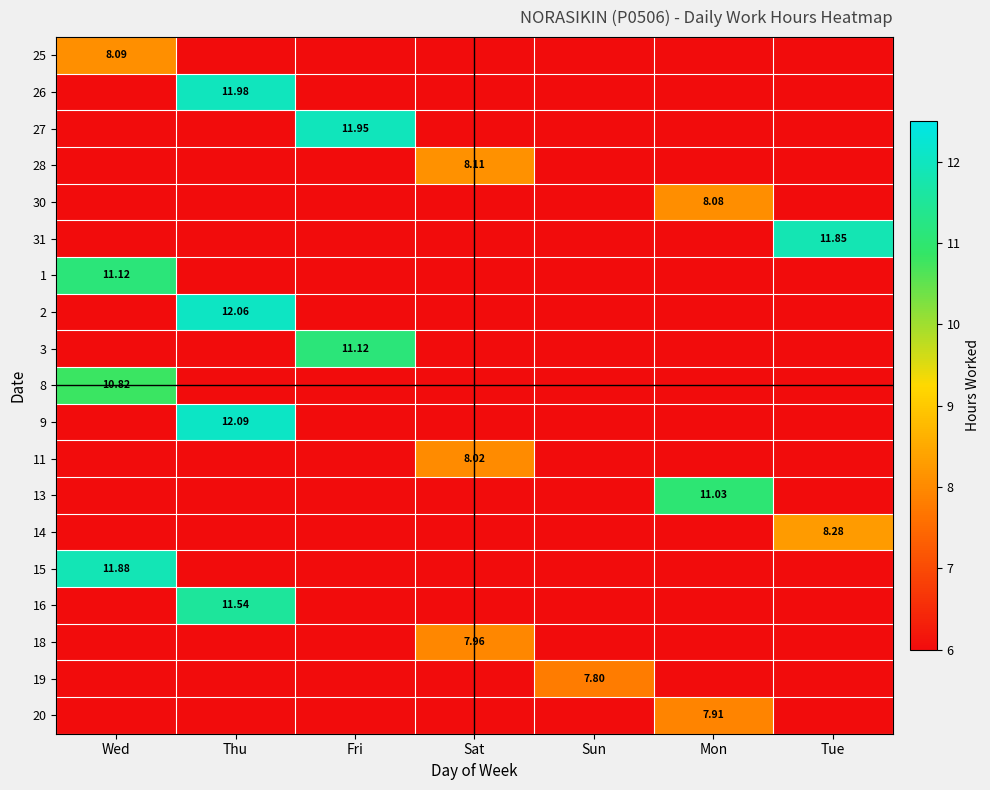

Is the value of 19 at Sun greater than the value of 2 at Tue?

No